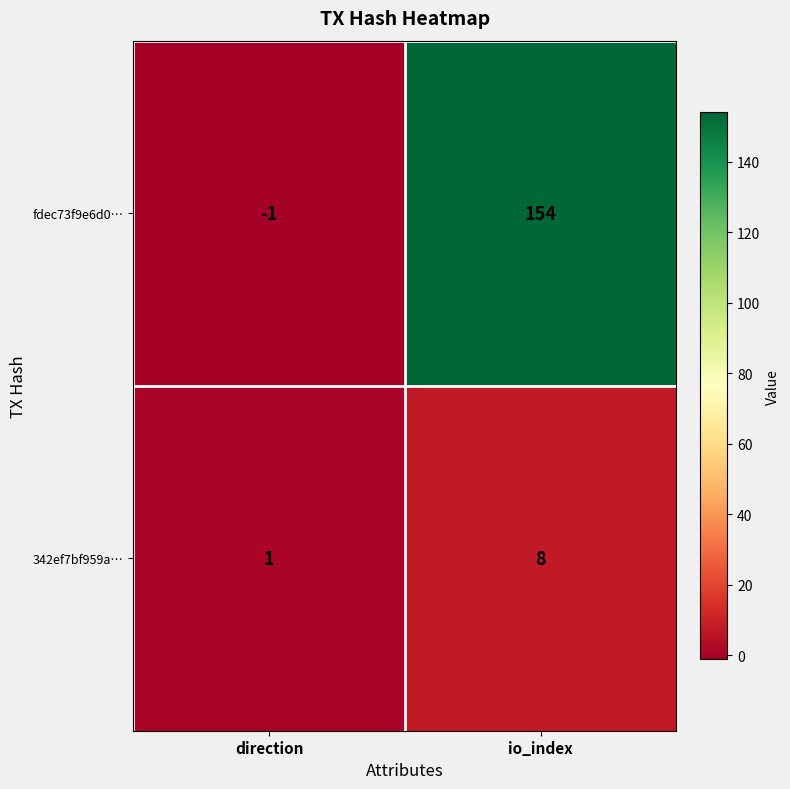

At which label does 342ef7bf959a… reach its minimum?

direction